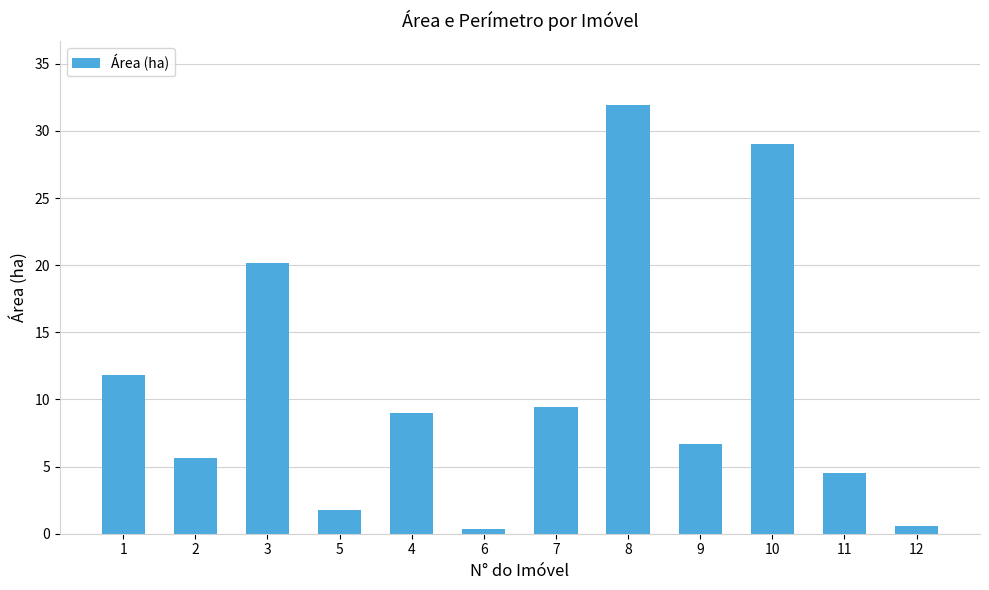

What is the difference between the maximum and minimum values?

31.6